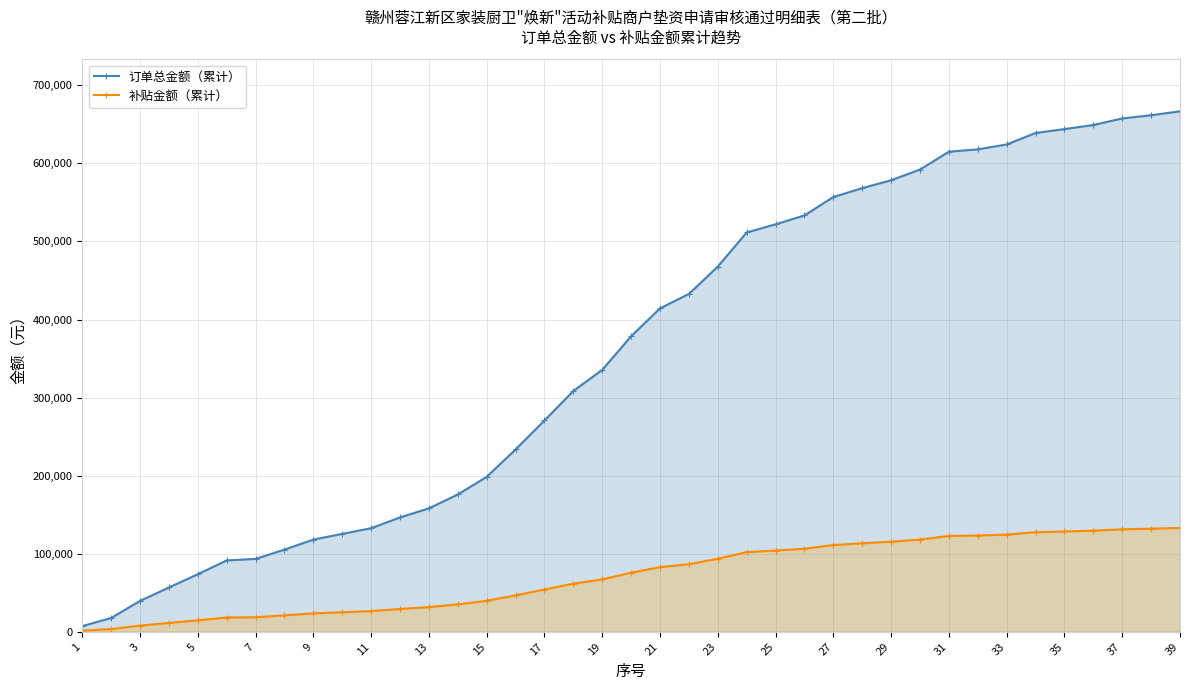

Which label corresponds to the smallest value in the chart?

1